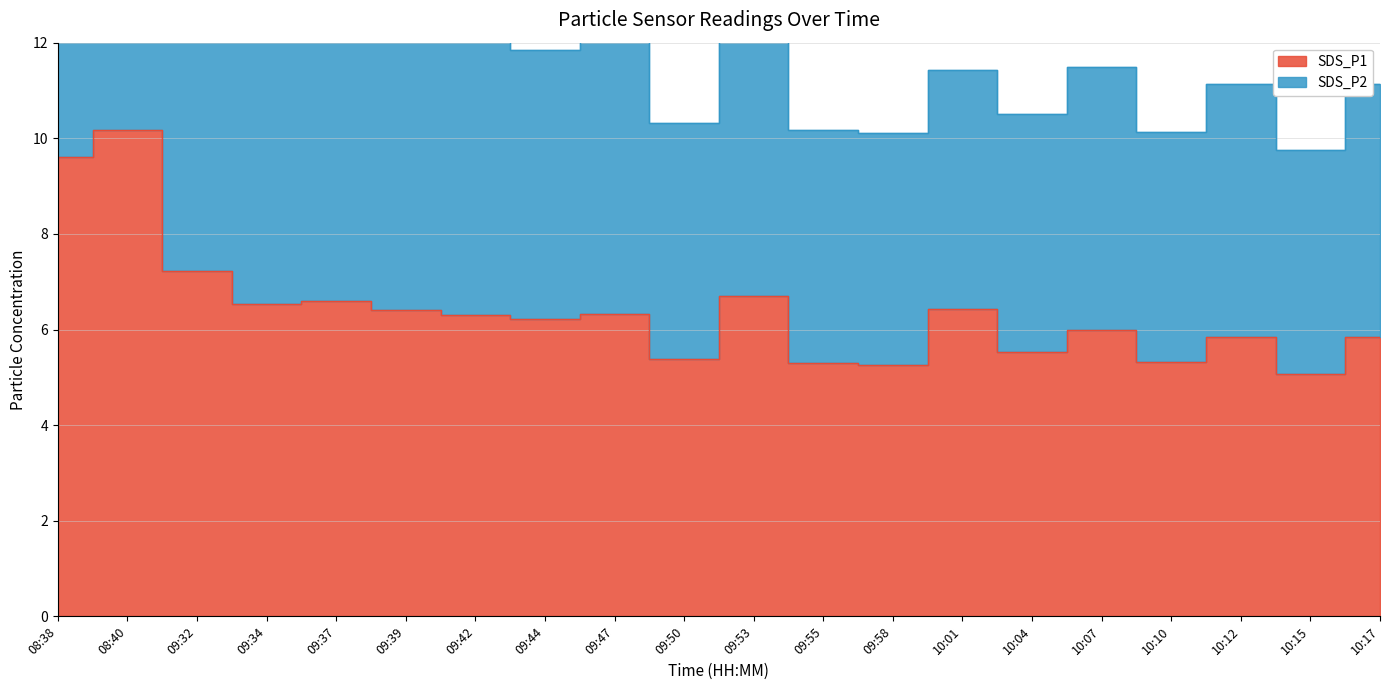

What value does the data have at 09:58?

5.2